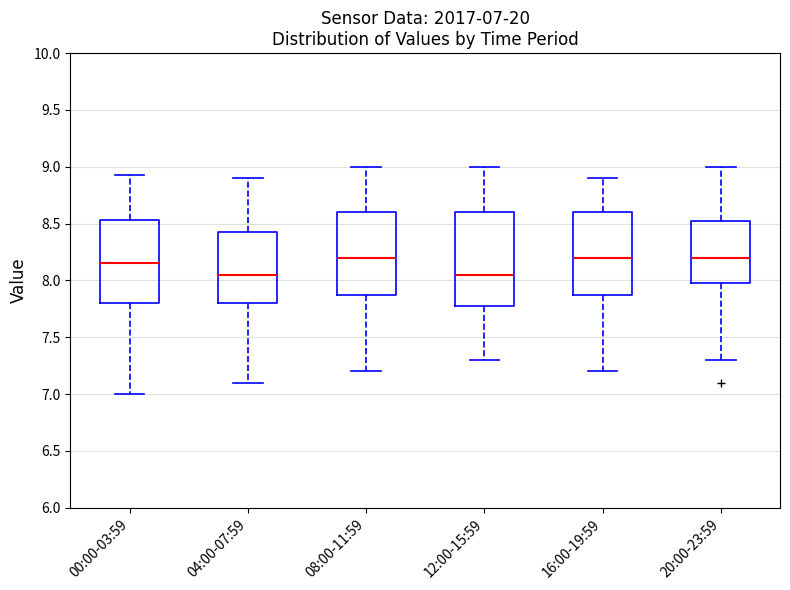

Which box is the tallest, from its lower edge to its upper edge?

12:00-15:59